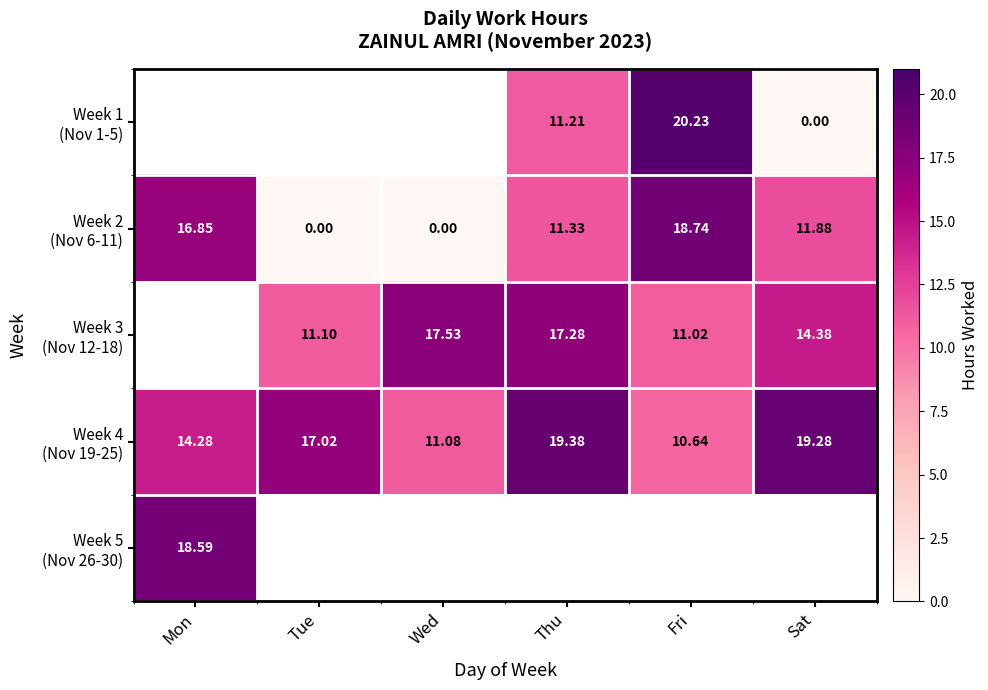

How many values in the Week 4 (Nov 19-25) series are below 17?

3